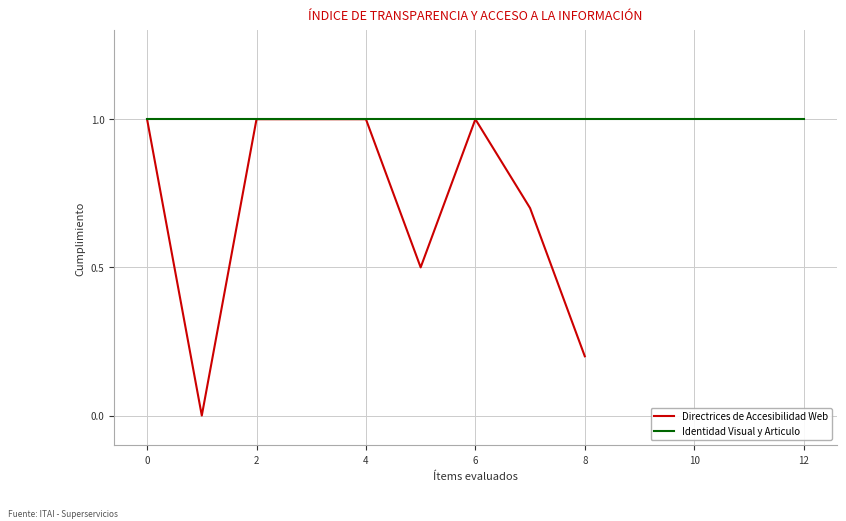

The value of Directrices de Accesibilidad Web at 8 is 0.2. True or false?

True